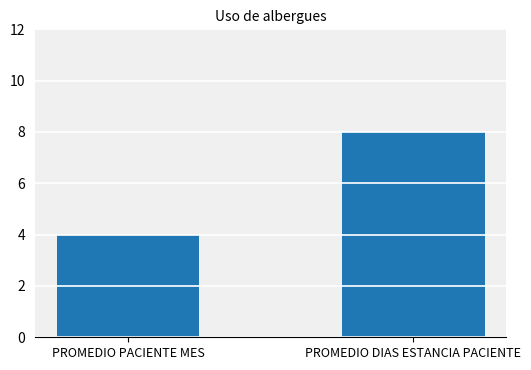

What is the sum of the values at PROMEDIO DIAS ESTANCIA PACIENTE and PROMEDIO PACIENTE MES?

12